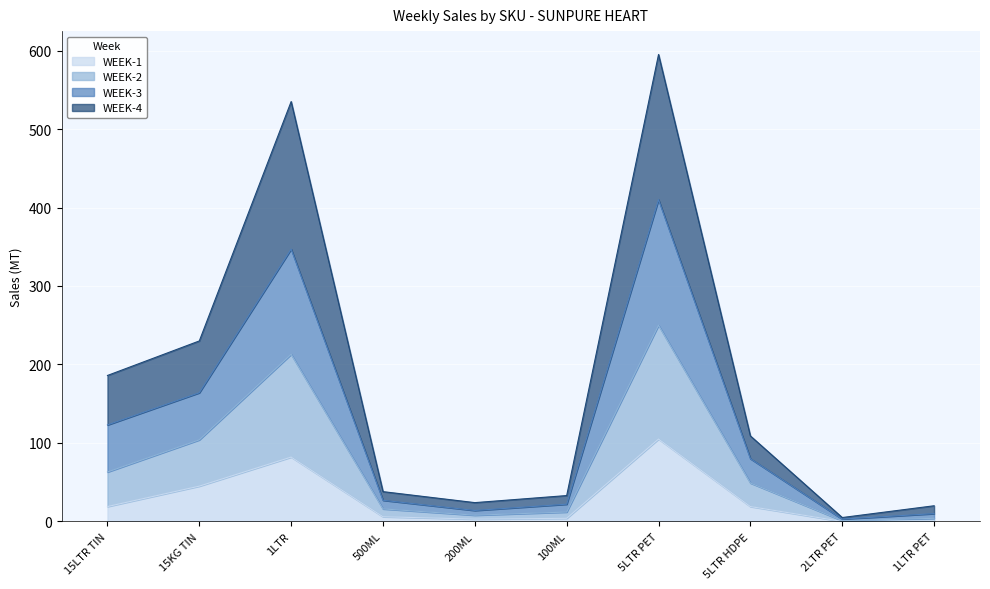

At which category is the sum across all series the highest?

5LTR PET